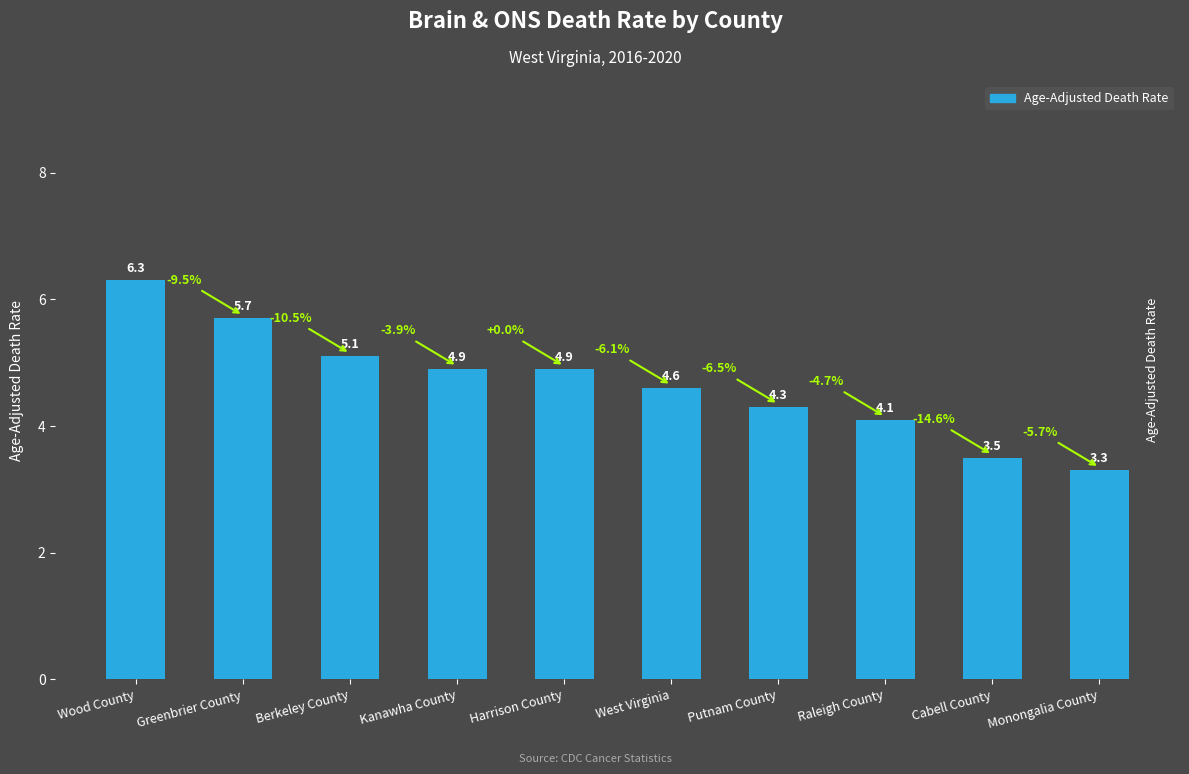

How many bars are there in total?

10